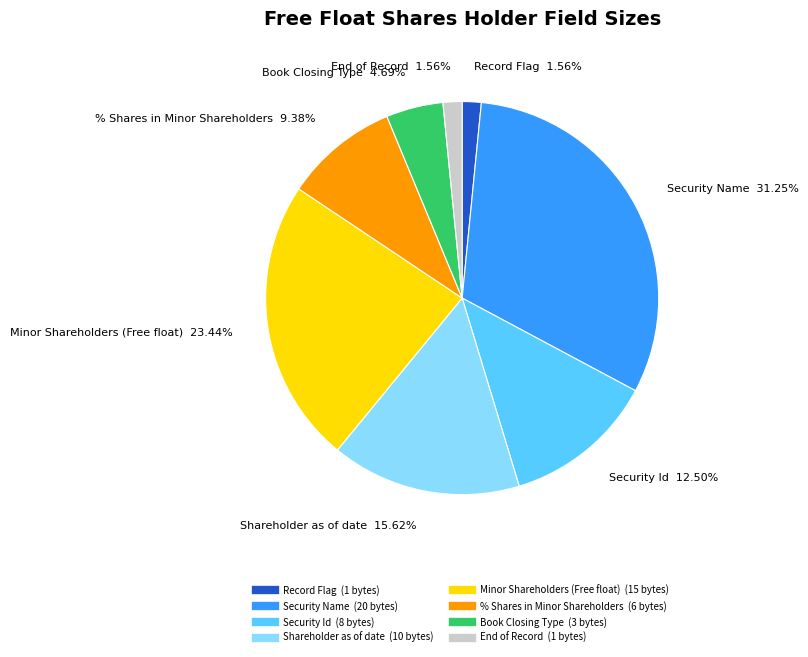

How many segments does this pie chart have?

8